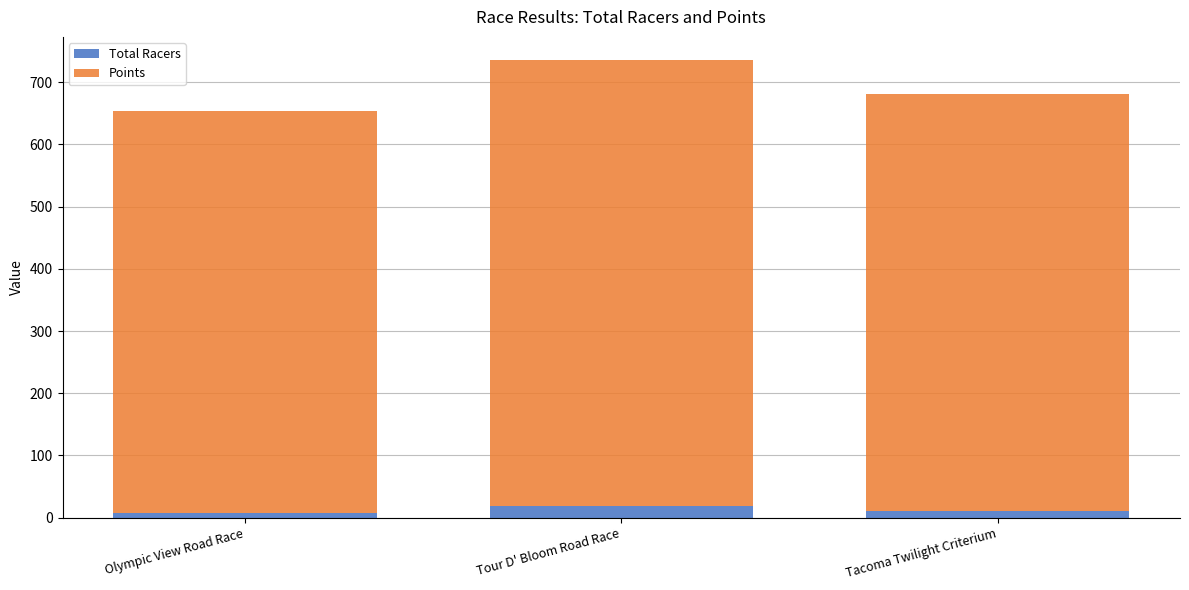

Does the chart contain stacked bars?

Yes